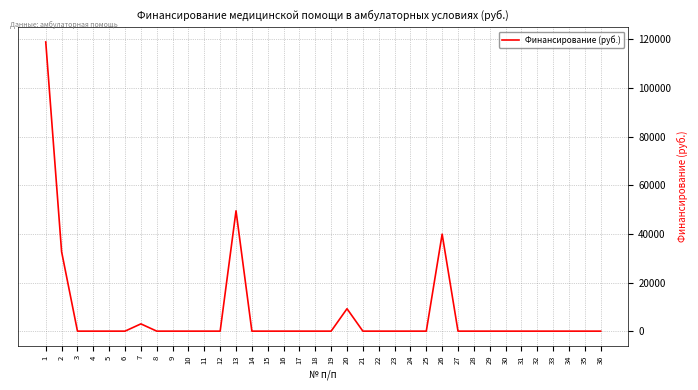

How many lines are shown in the chart?

1